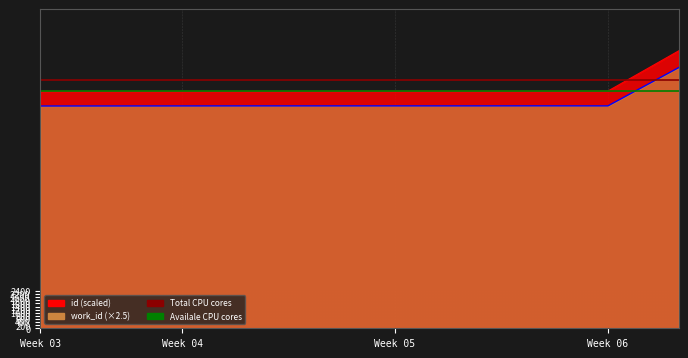

Which series has the largest total across all categories?

id